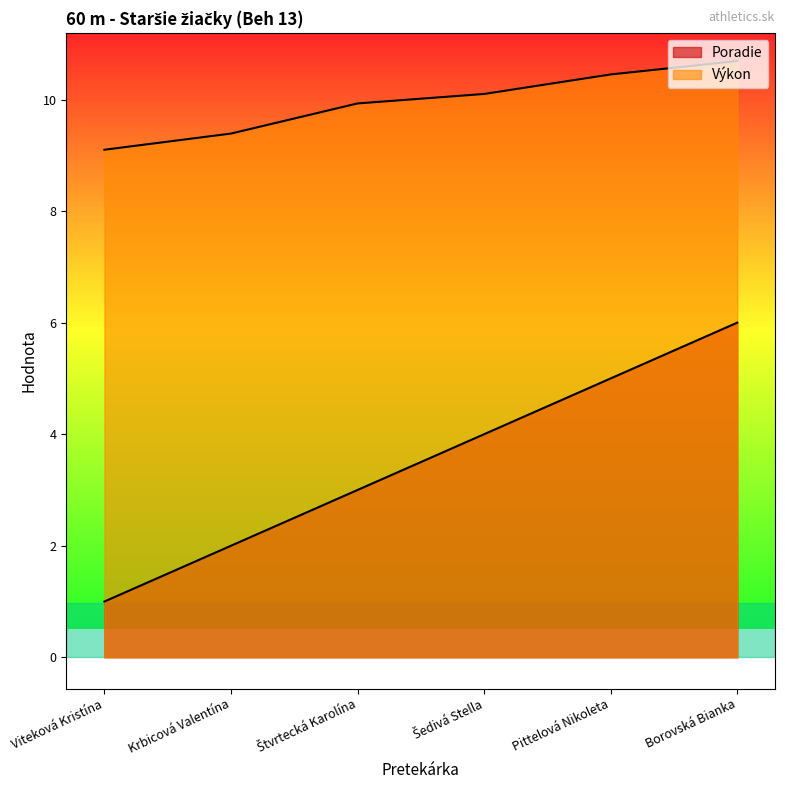

At which label is Poradie closest to 3?

Štvrtecká Karolína